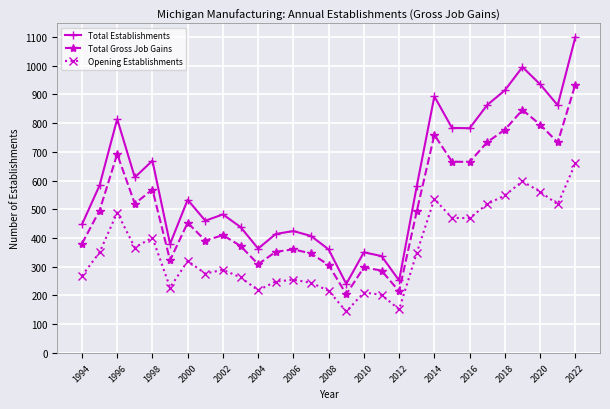

Which series has the largest range (max minus min)?

Total Establishments